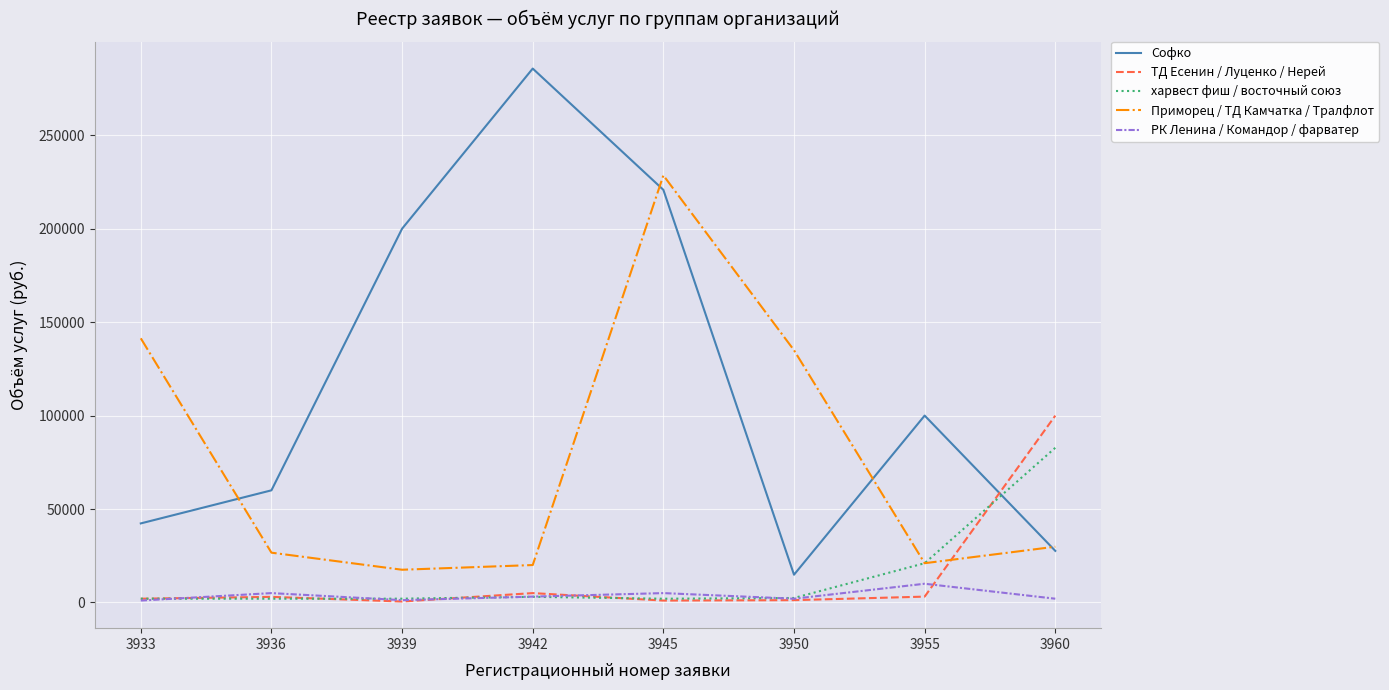

Which series has the largest range (max minus min)?

Софко